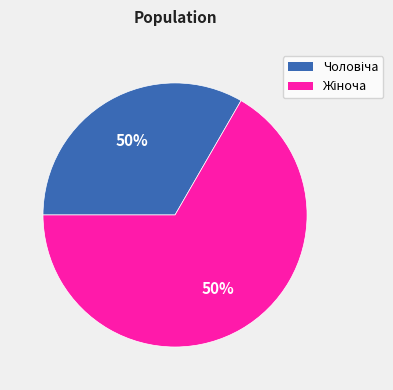

Which has a higher value, Жіноча or Чоловіча?

Жіноча